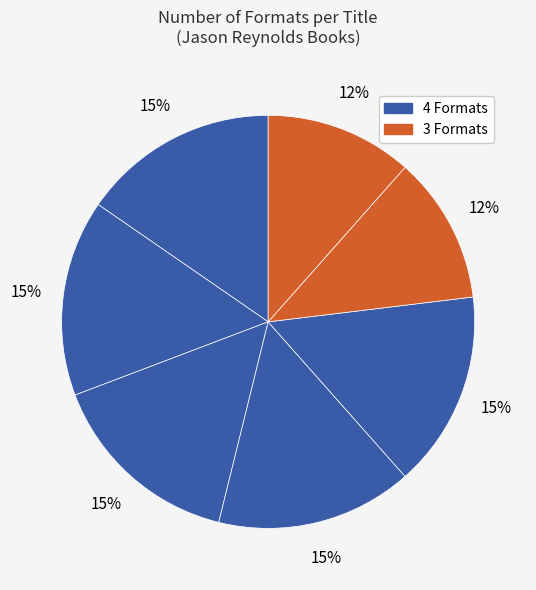

To the nearest percent, what is the average slice percentage?

14%